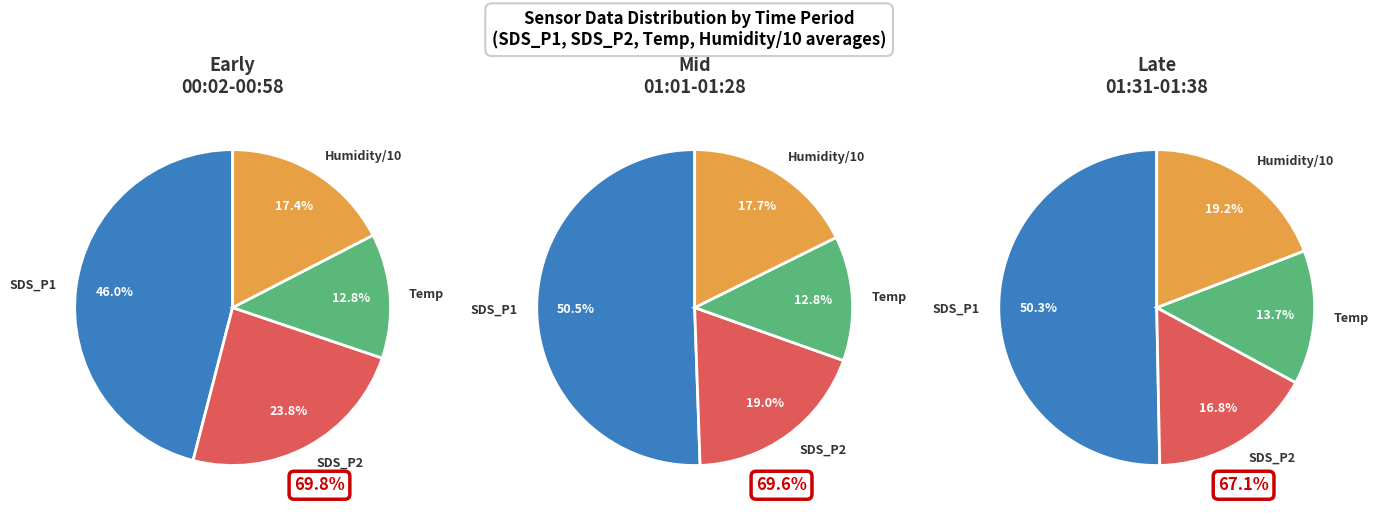

Is it true that 34 is 2% of the pie?

True